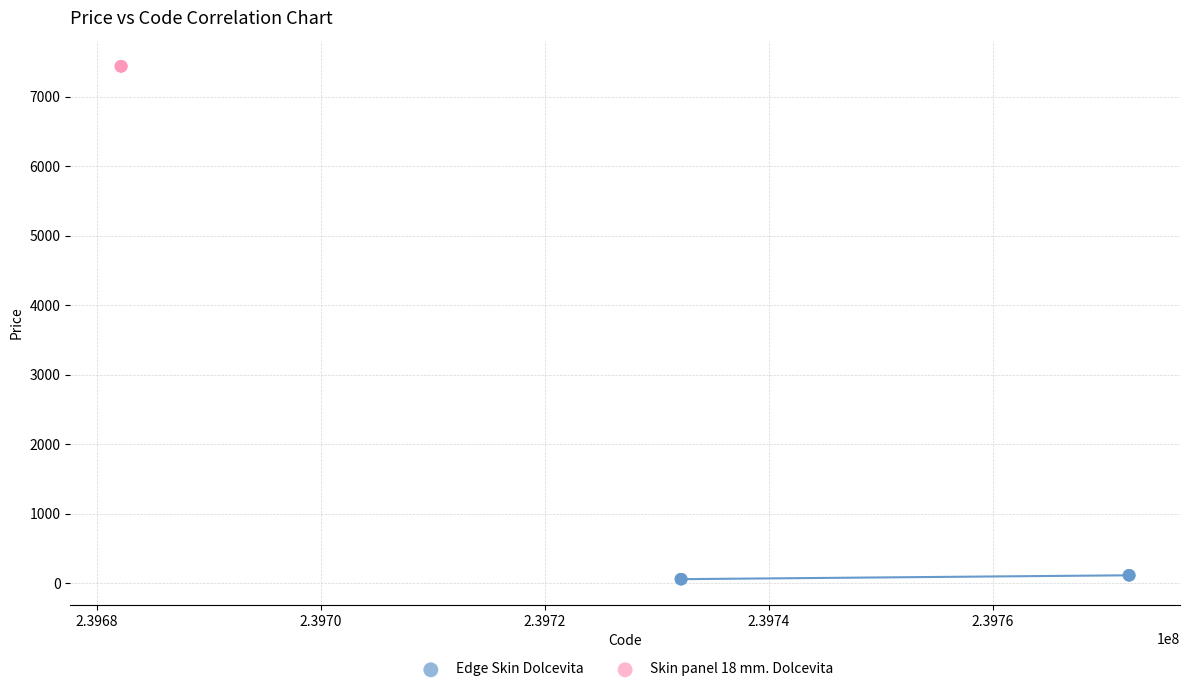

Which series contains the lowest Y value?

Edge Skin Dolcevita